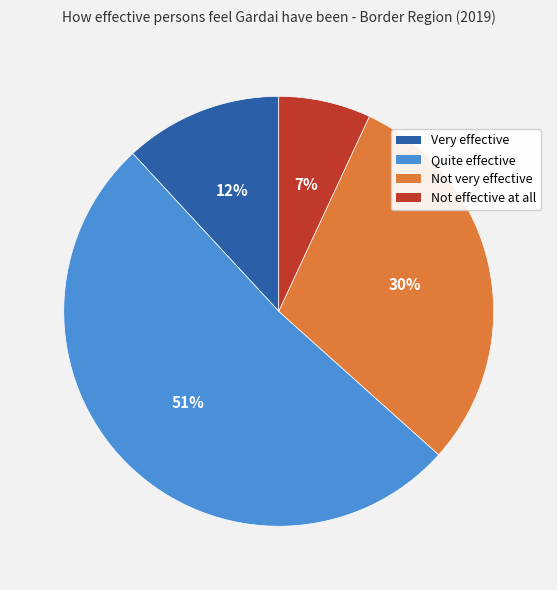

Which category has the biggest portion of the pie?

Quite effective